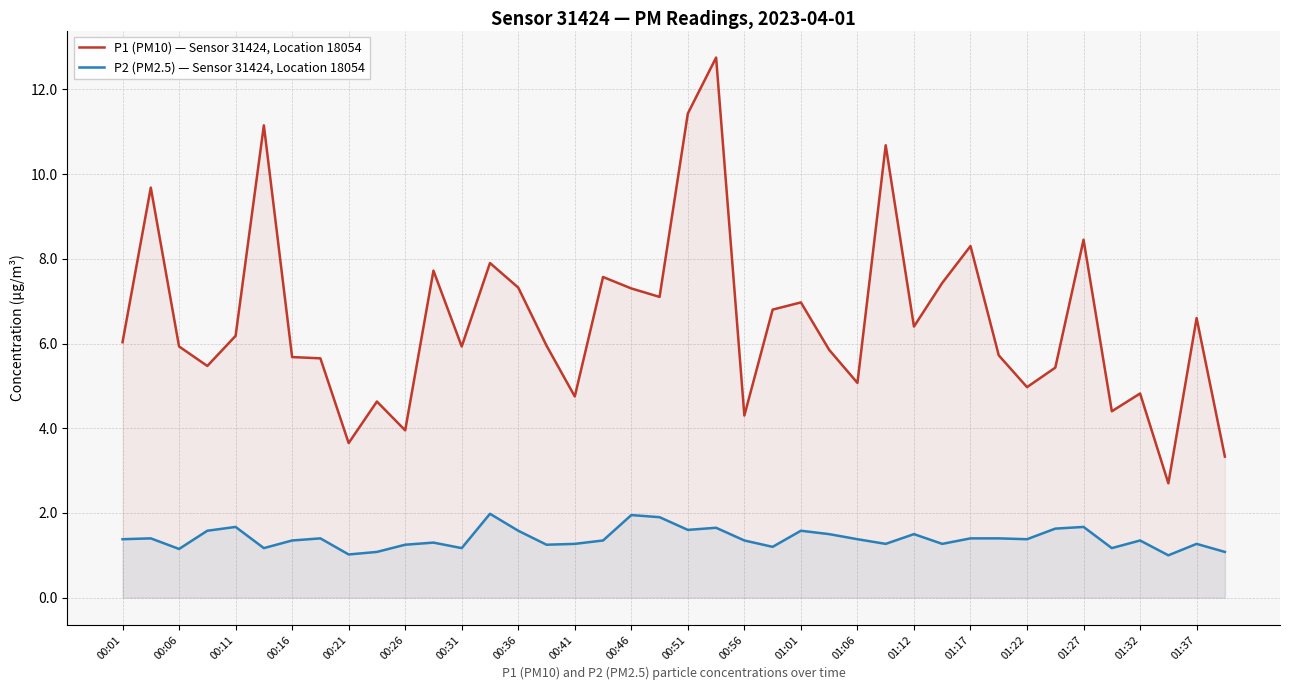

What is the difference between the maximum and minimum values in the P2 (PM2.5) — Sensor 31424, Location 18054 series?

1.0